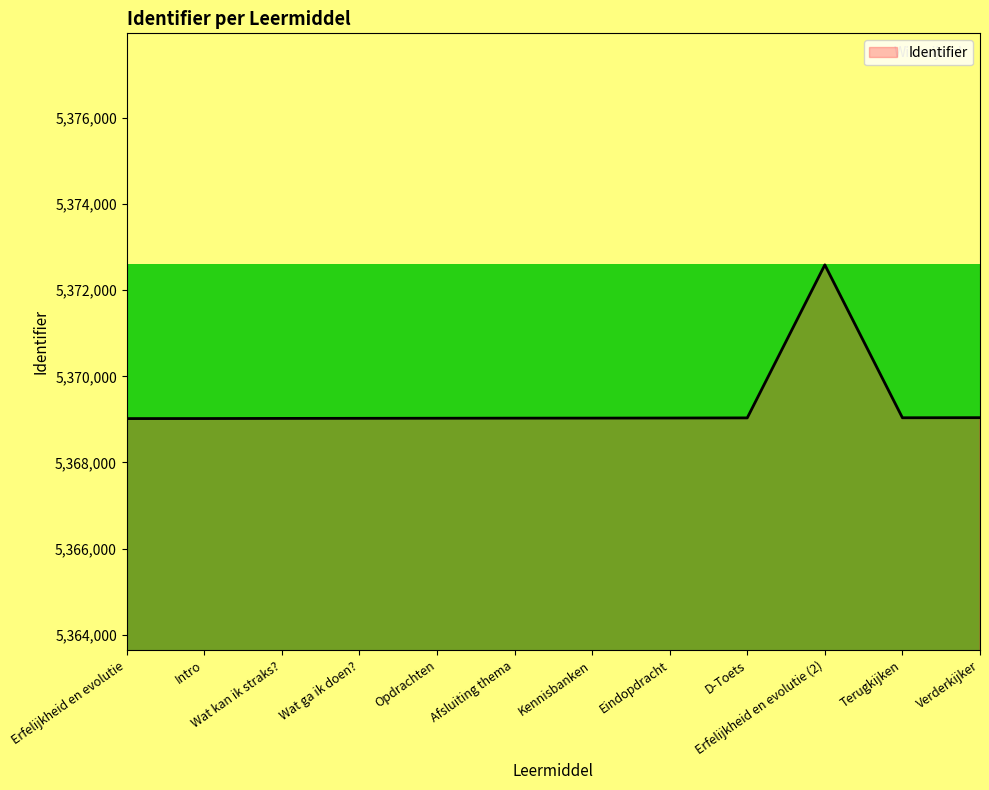

How many lines are shown in the chart?

1